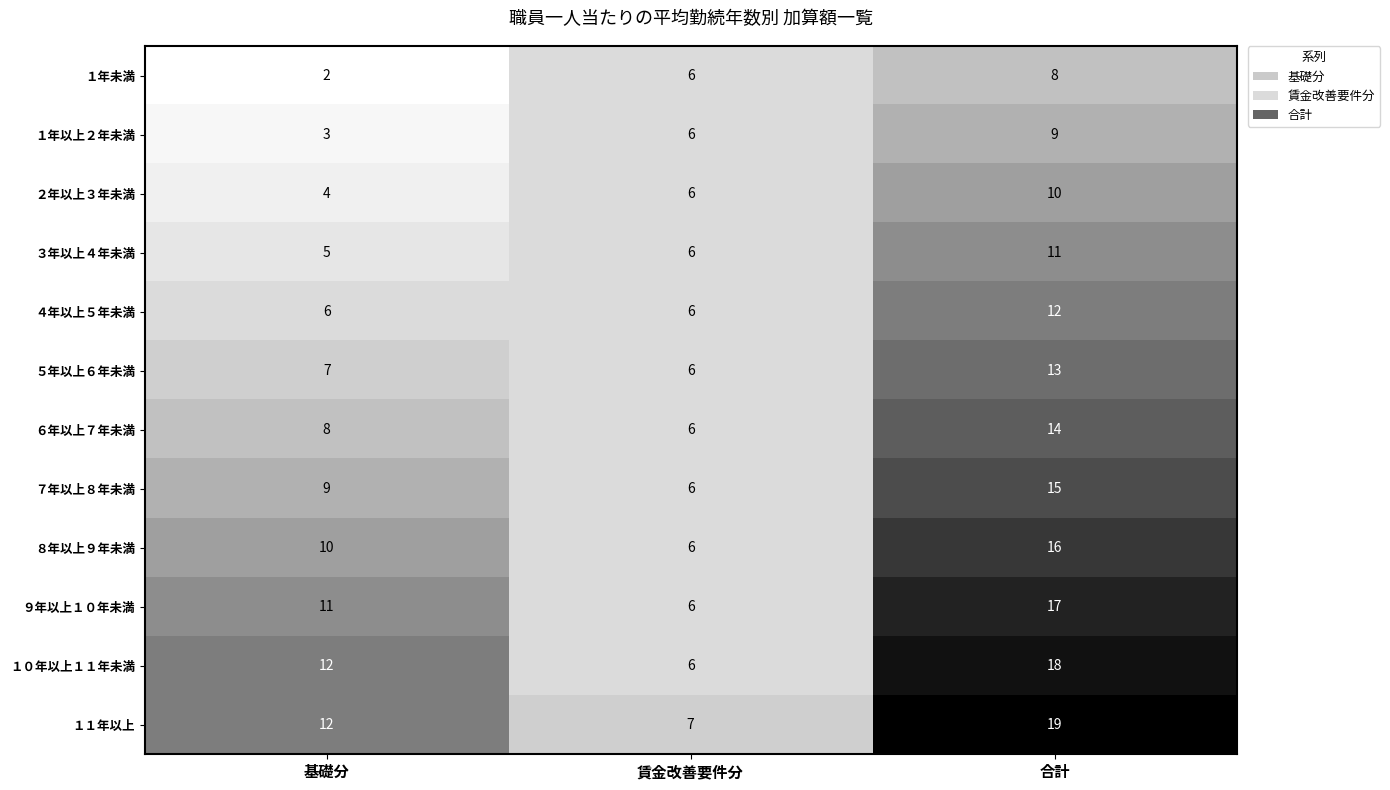

Which series has the largest total across all categories?

１１年以上